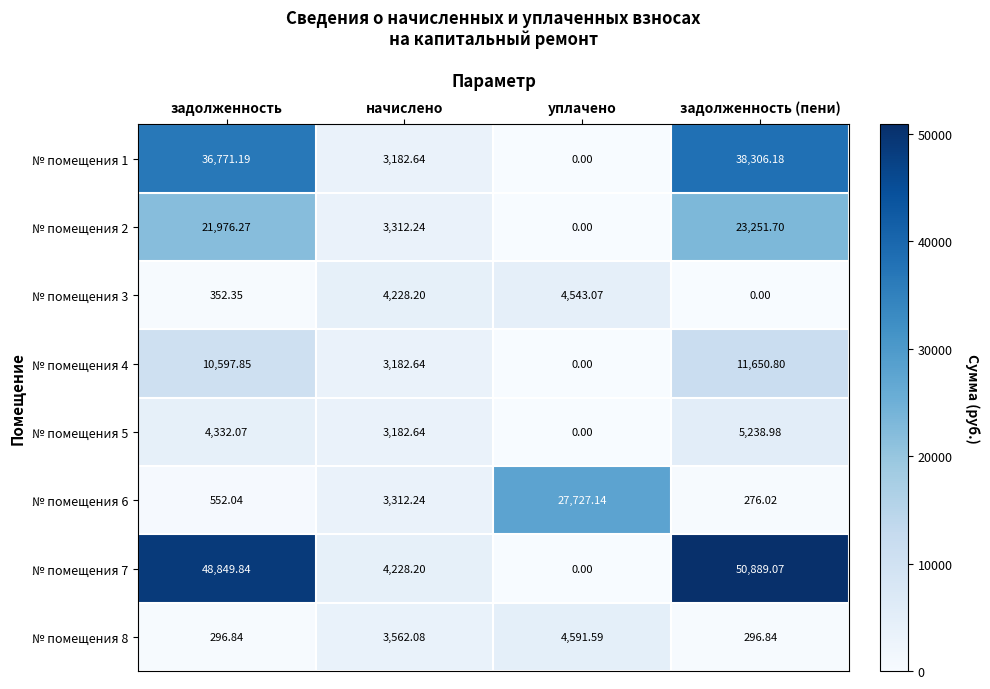

Where is № помещения 3 nearest to the value 2271?

задолженность